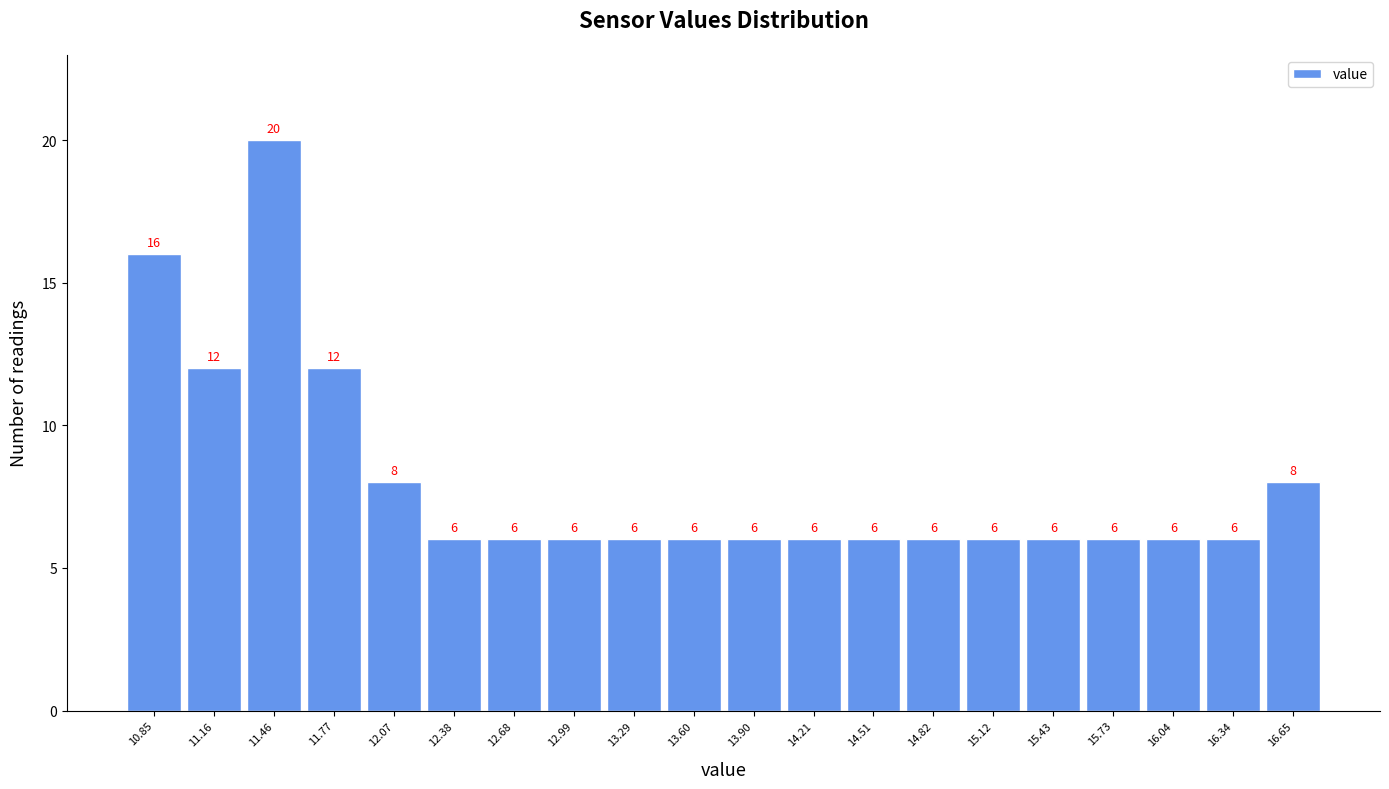

Which range on the x-axis has the tallest bar?

11.310 to 11.615